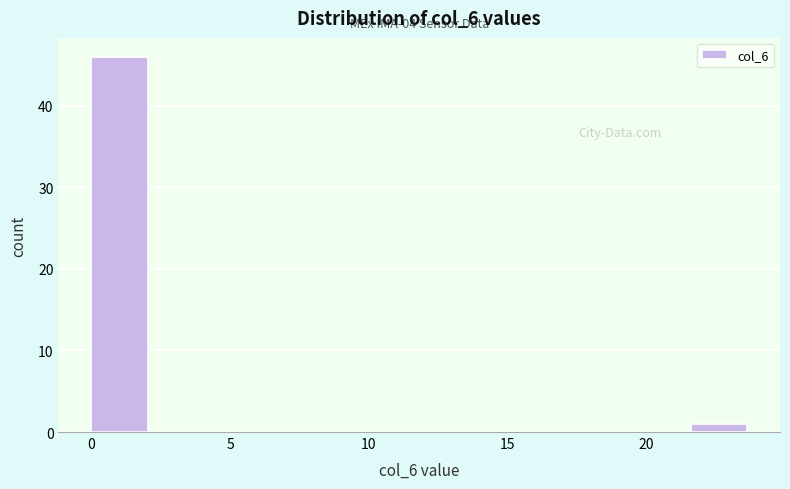

Which range on the x-axis has the tallest bar?

0.0 to 2.4